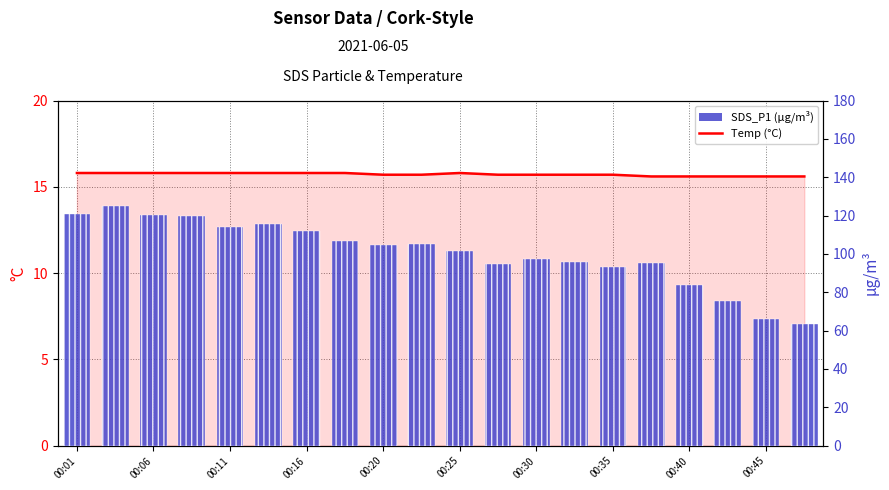

Between 11 and 14, which series saw the biggest shift?

SDS_P1